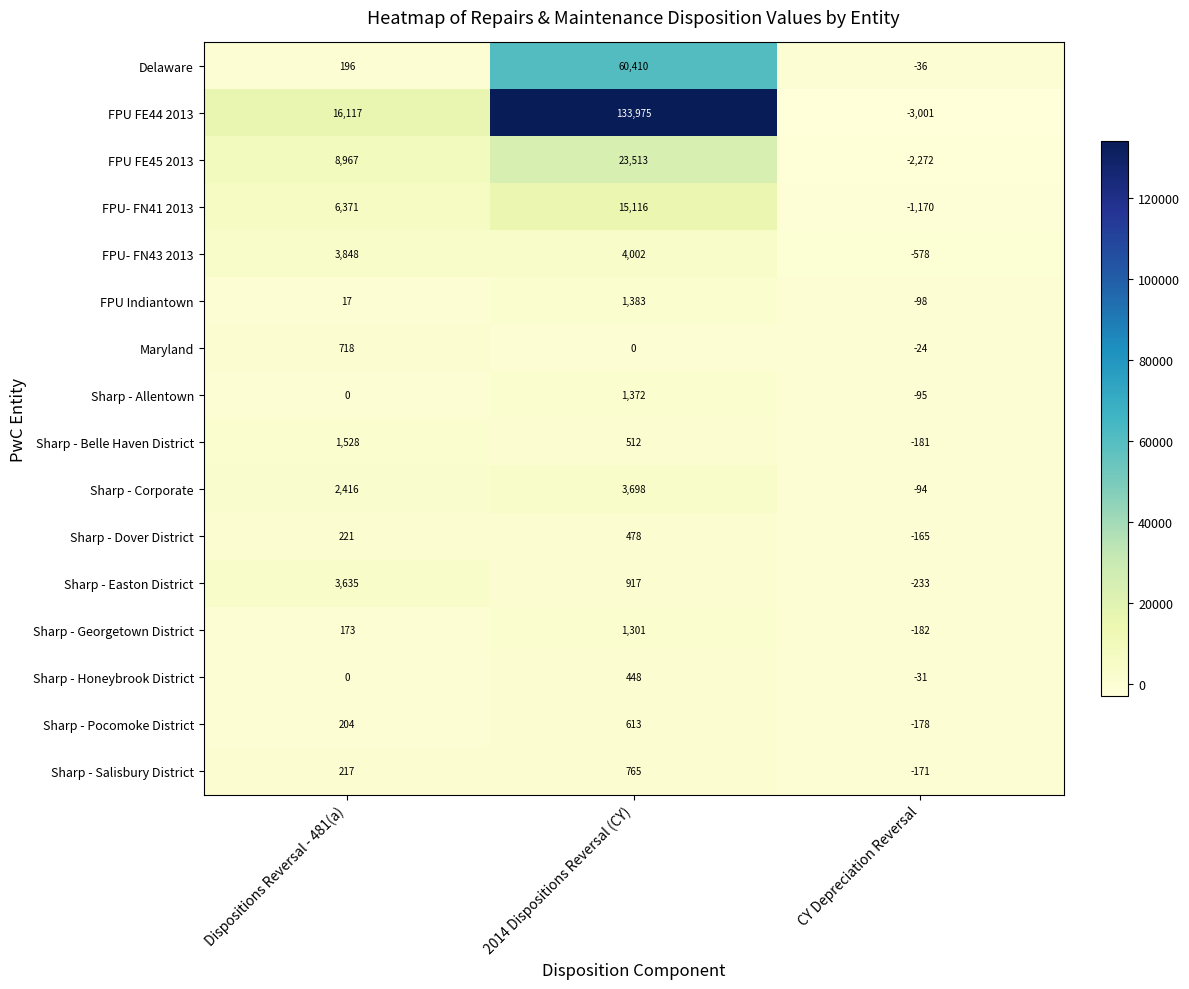

Between 2014 Dispositions Reversal (CY) and CY Depreciation Reversal, which series saw the biggest shift?

FPU FE44 2013